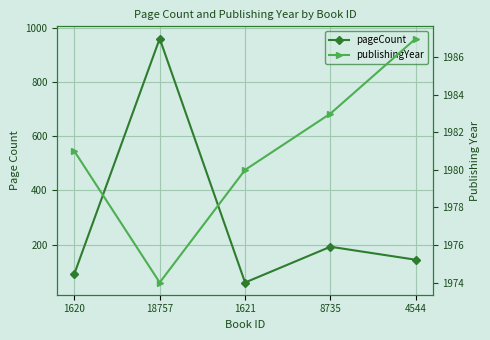

At 4544, list the series in order from largest to smallest.

publishingYear, pageCount